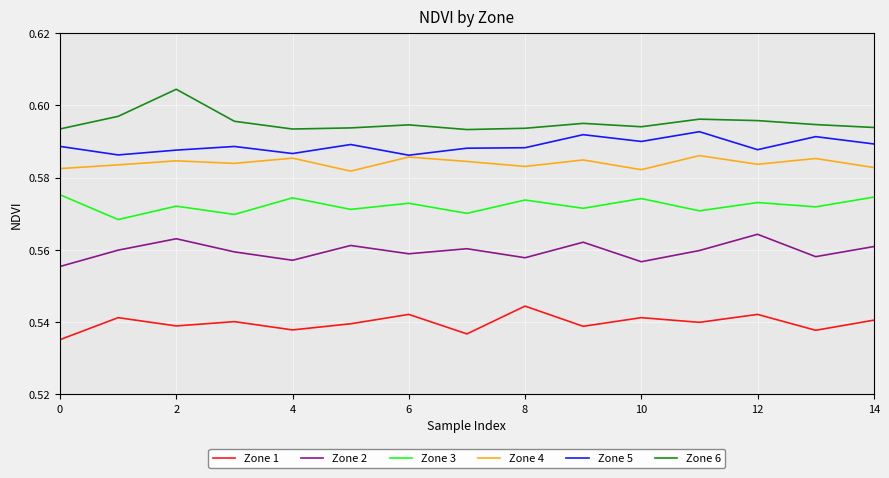

Which series has the largest total across all categories?

Zone 6